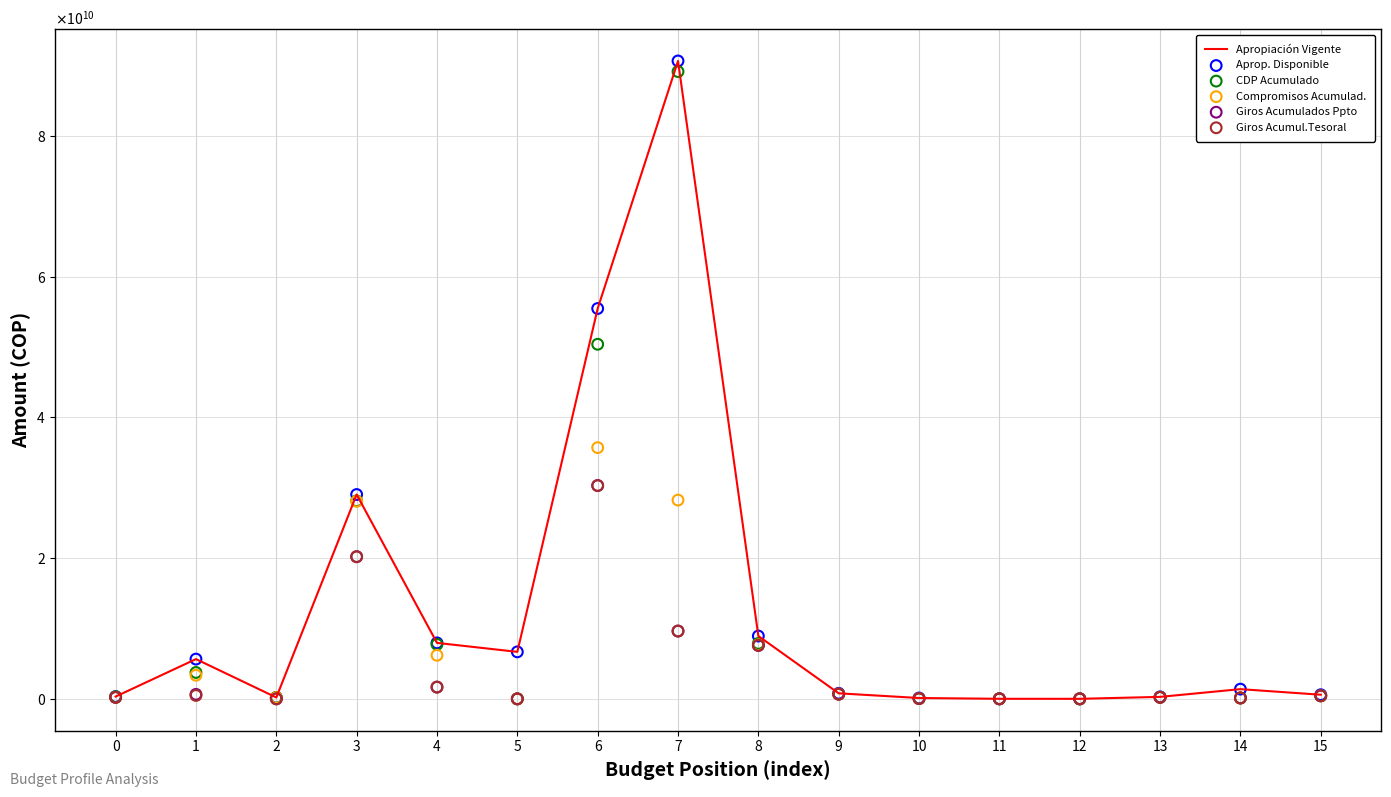

At how many categories does at least one series exceed 26132903590?

3